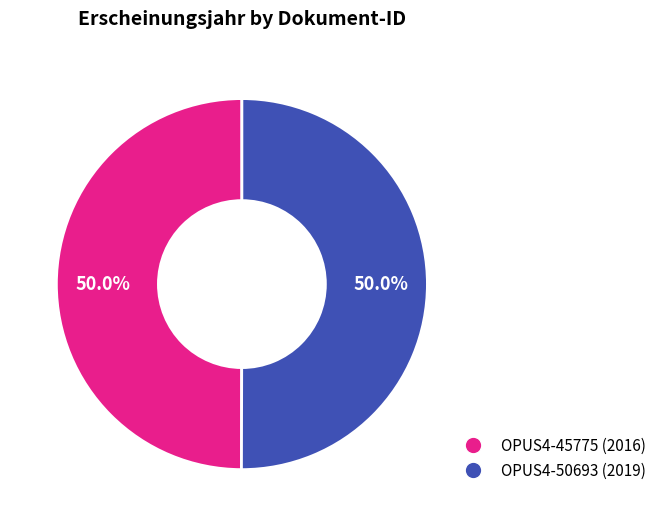

How many slices are in this pie chart?

2